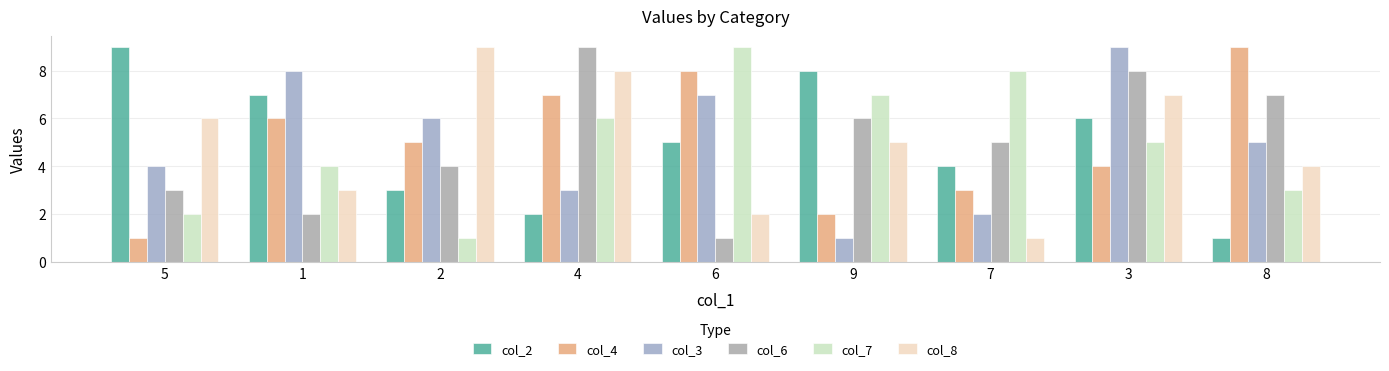

At which label does col_2 first exceed 5?

5